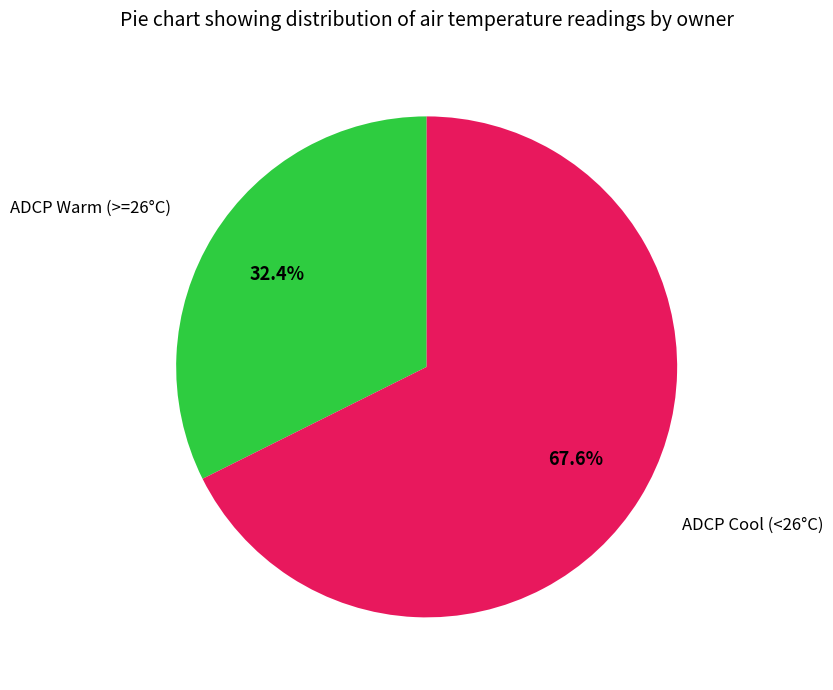

Between ADCP Cool (<26°C) and ADCP Warm (>=26°C), which is larger?

ADCP Cool (<26°C)